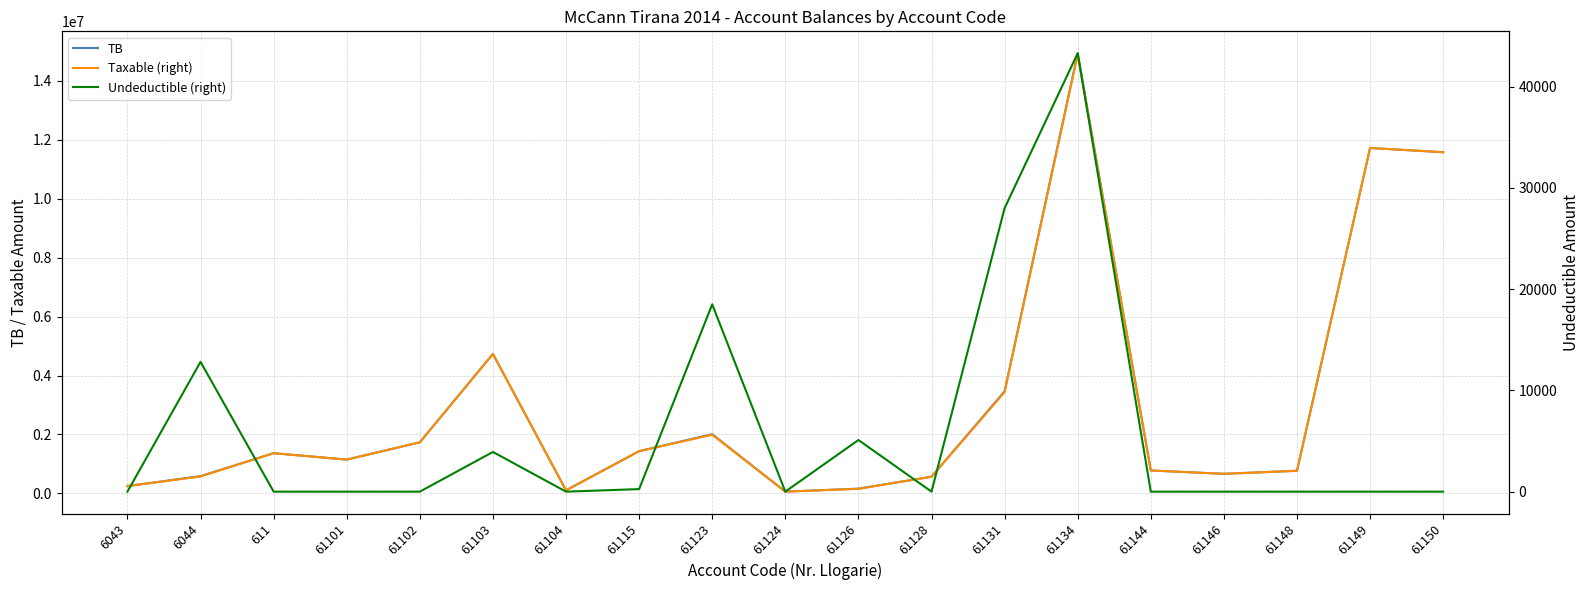

True or false: Undeductible (right) and Taxable (right) intersect in this chart.

False